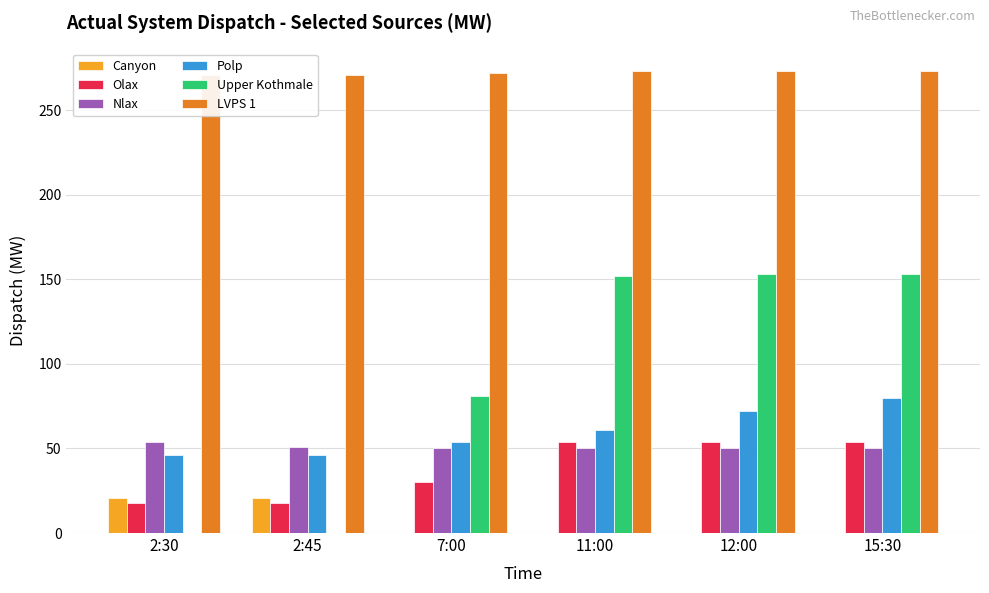

Is the value of Upper Kothmale at 12:00 greater than the value of Polp at 2:45?

Yes